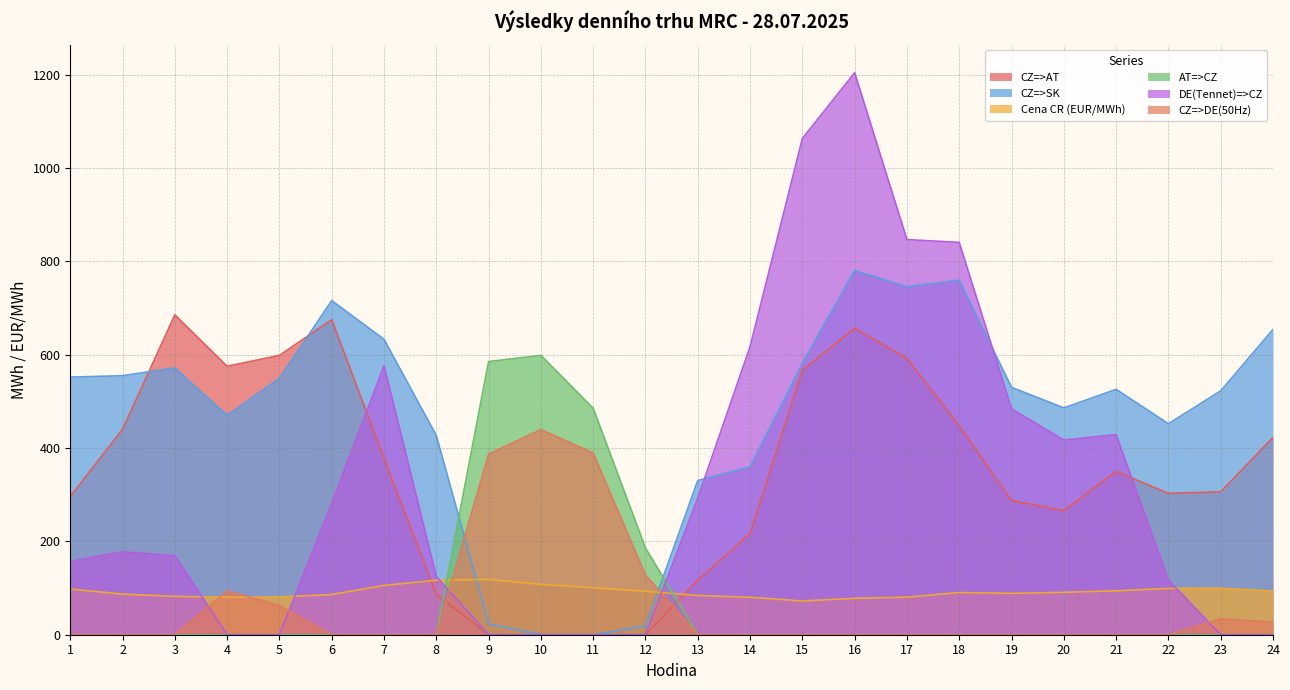

What value does the CZ=>DE(50Hz) series have at 23?

33.9